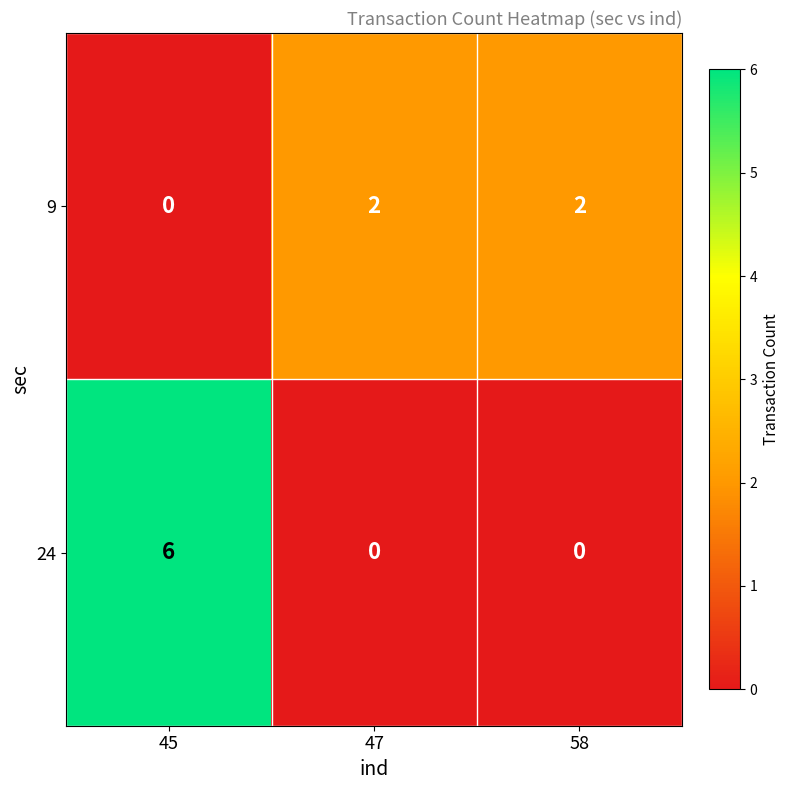

At which label does 9 reach its minimum?

45